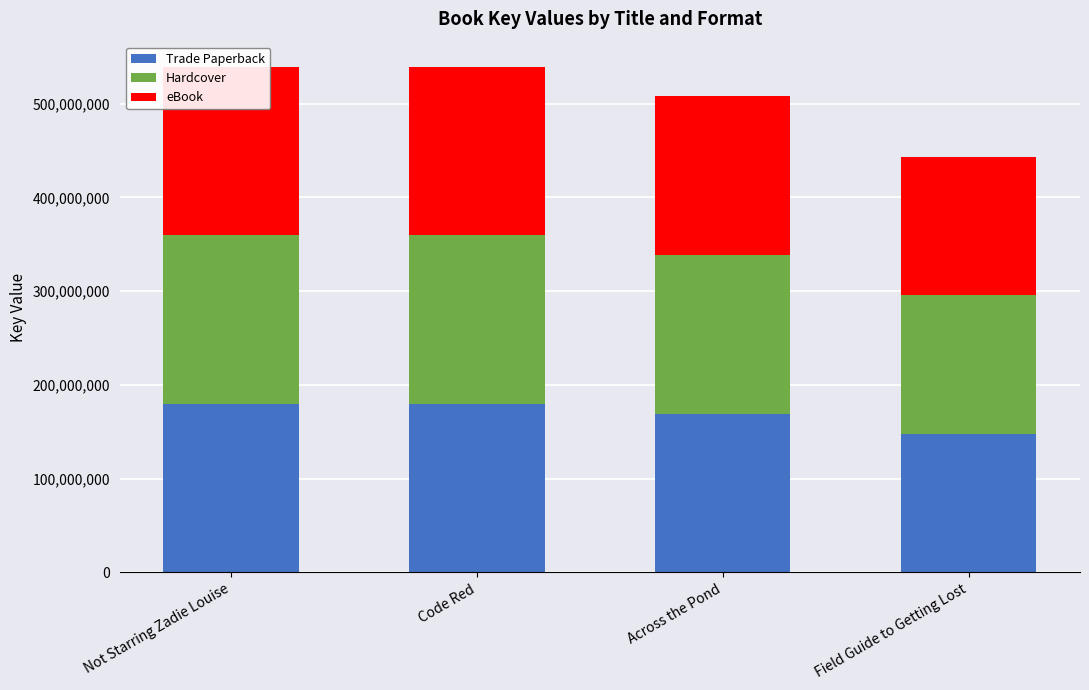

What is the total value across all series at Code Red?

539038692